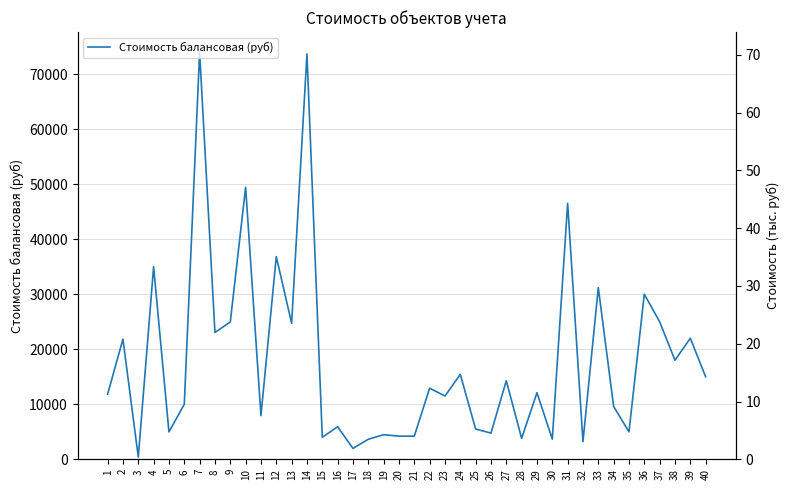

At which label is the value closest to 37179?

12